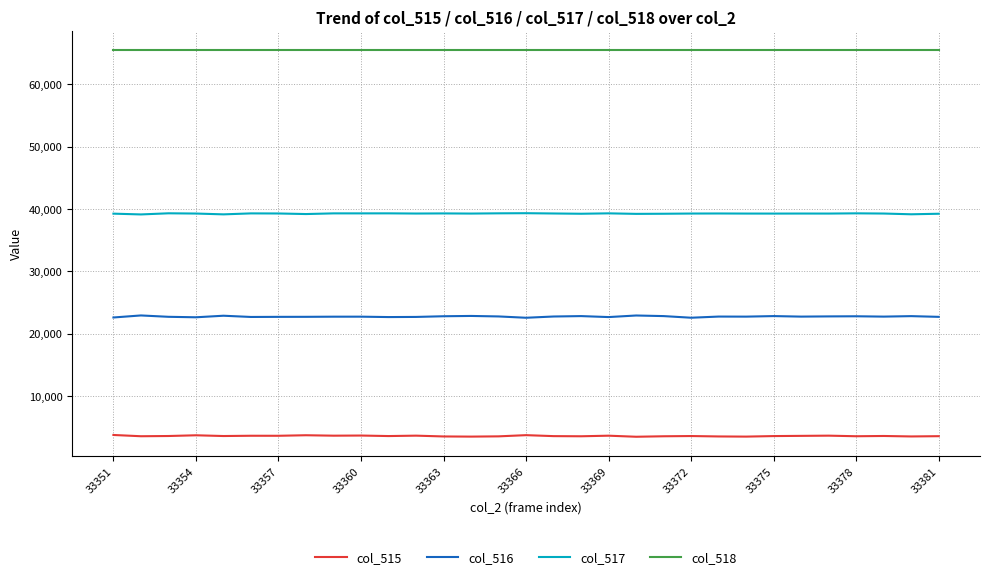

What is the average value of the col_517 series?

39252